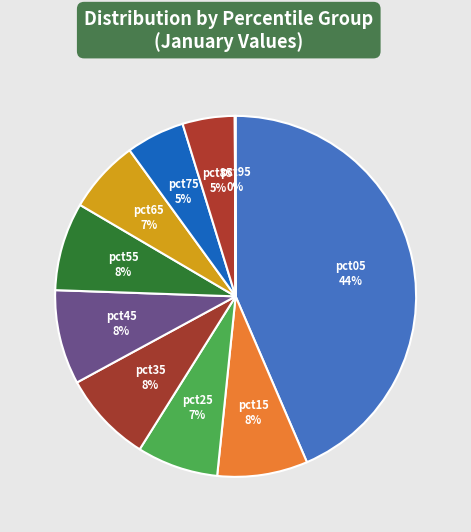

Which category has the biggest portion of the pie?

pct05